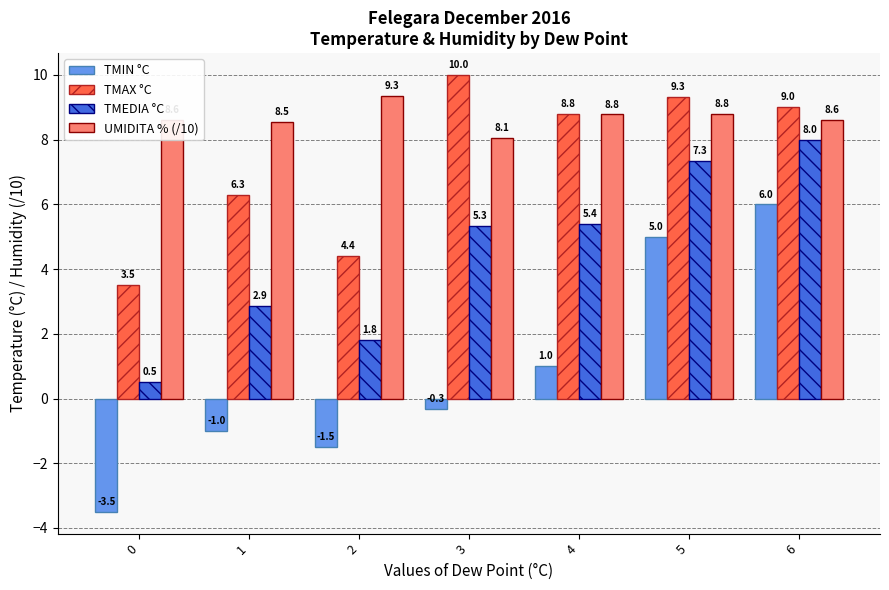

Are the bars grouped side by side (vs. stacked)?

Yes